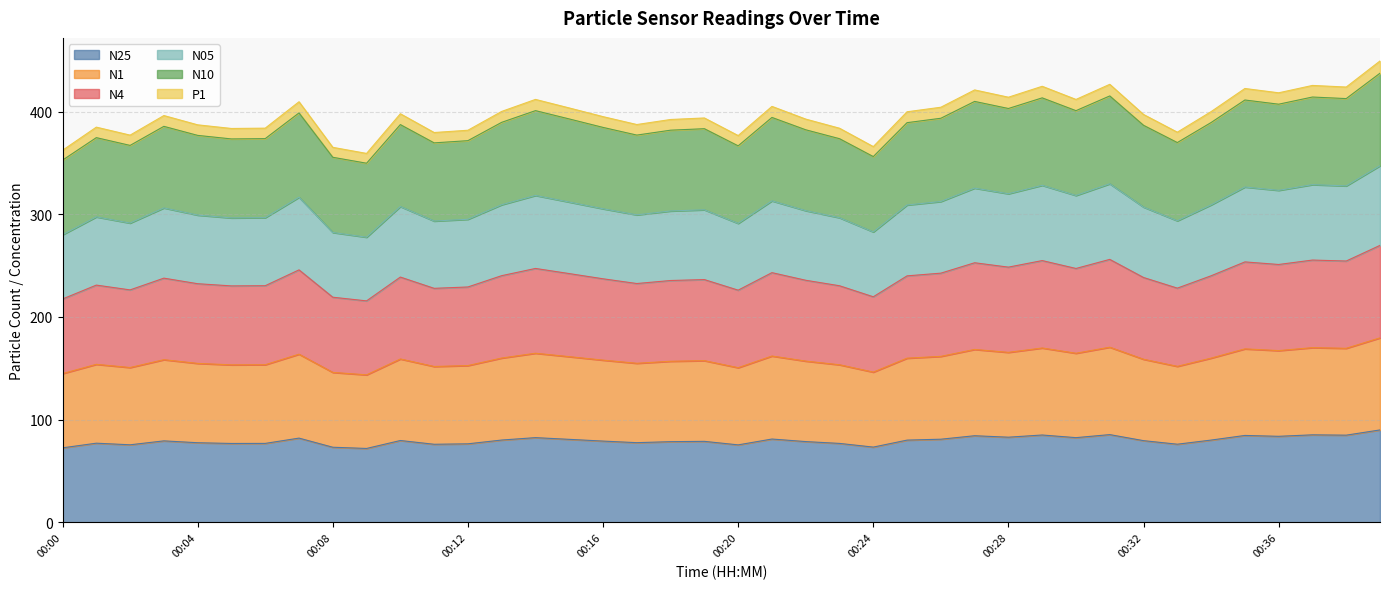

How many distinct data groups are displayed?

6